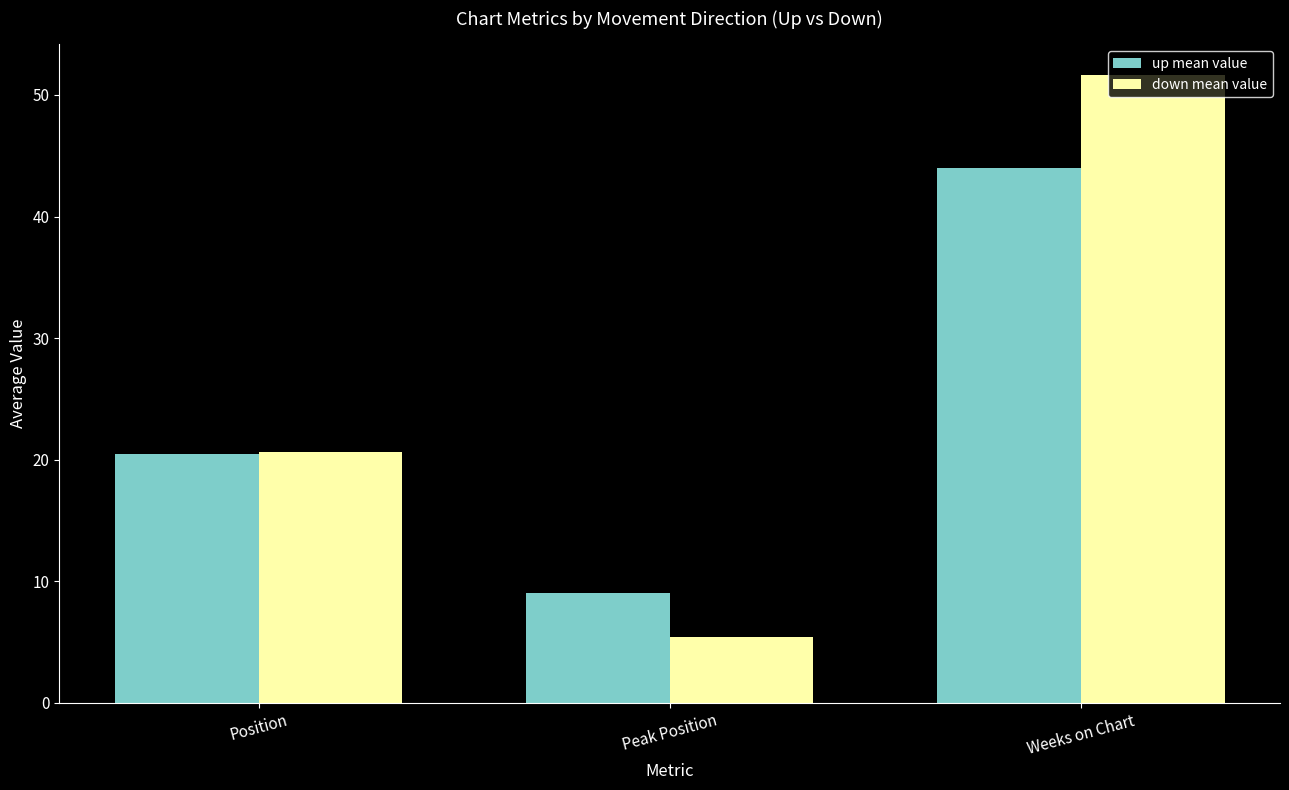

What is the difference between the maximum and second lowest values in the down mean value series?

31.0